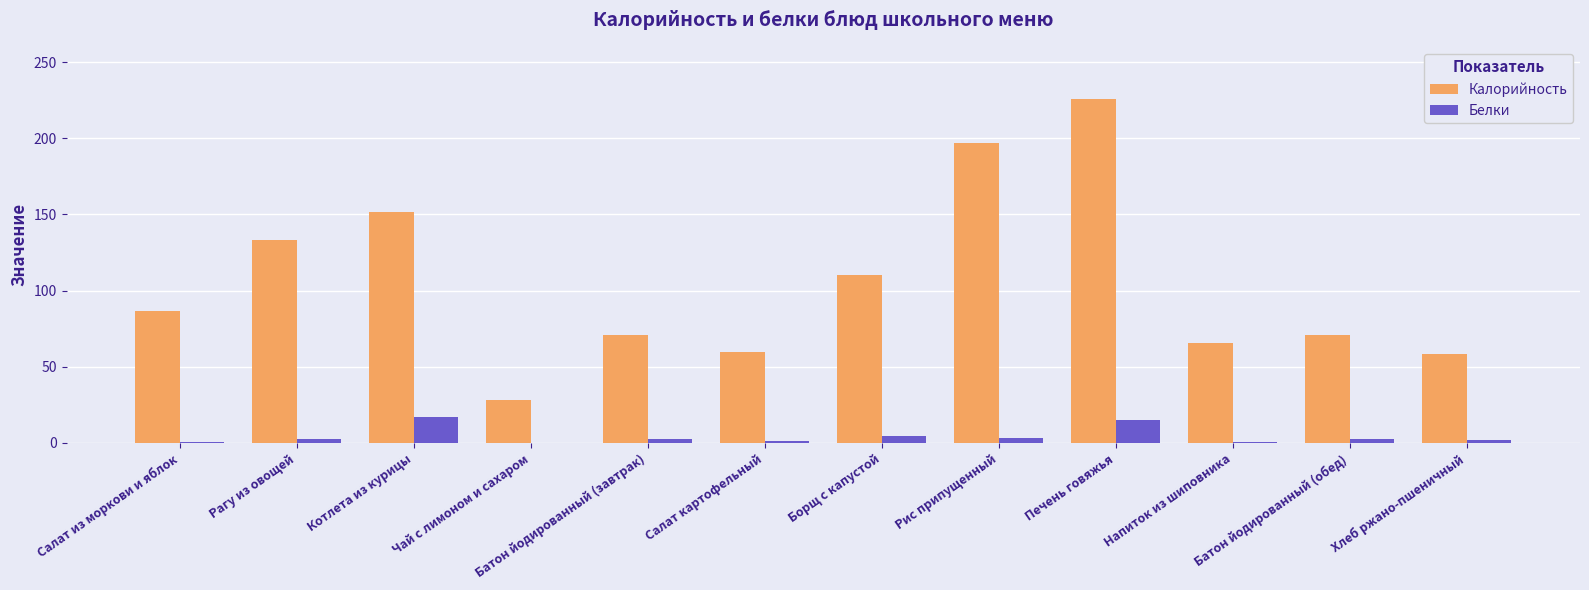

What is the total value across all series at Печень говяжья?

240.7